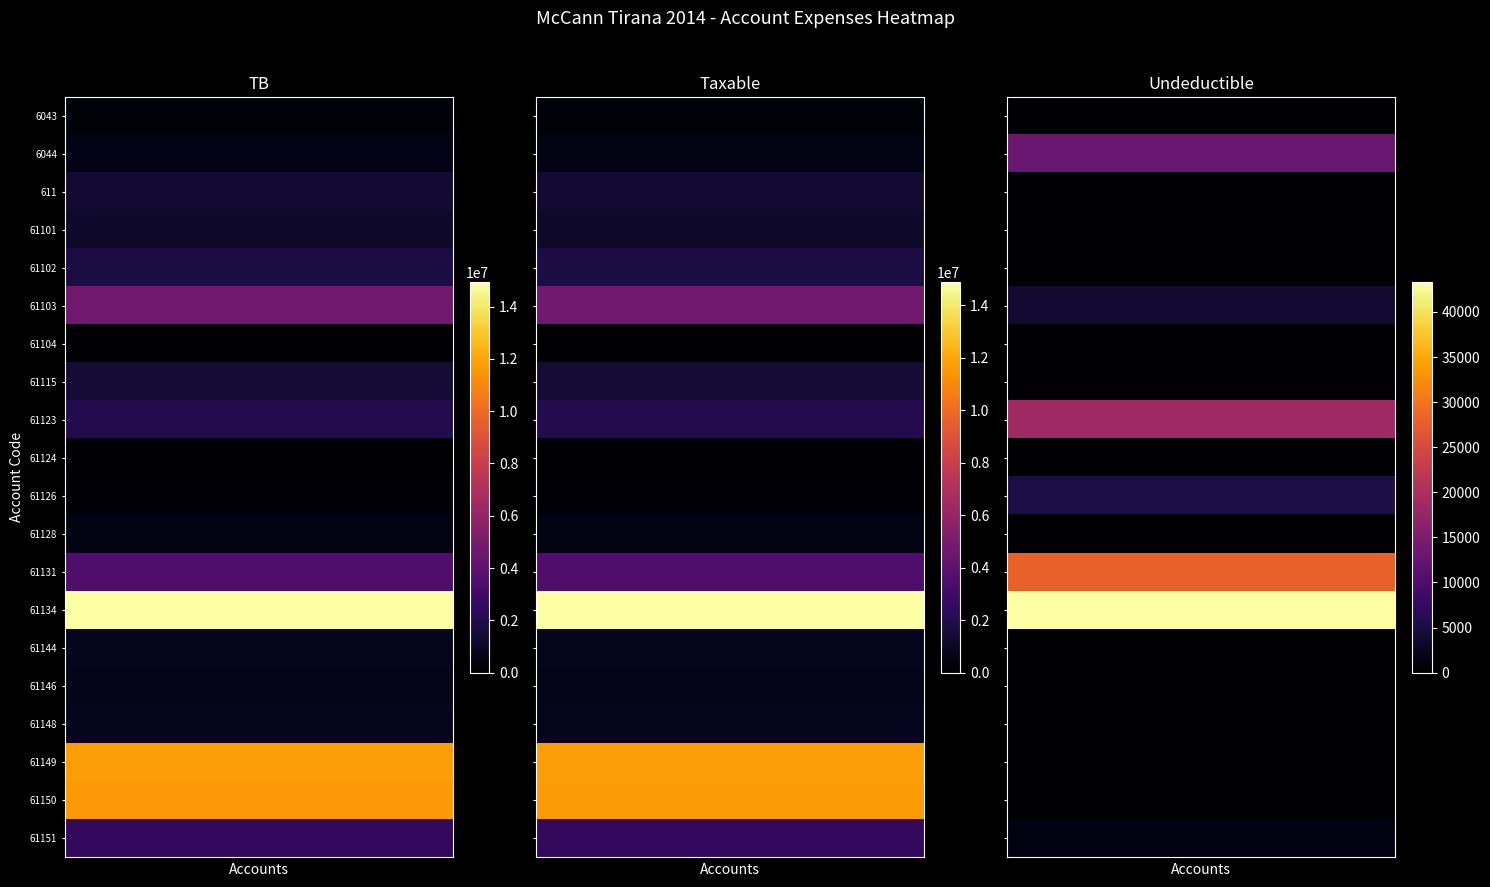

Rank the categories by 61128 value from lowest to highest.

2, 0, 1